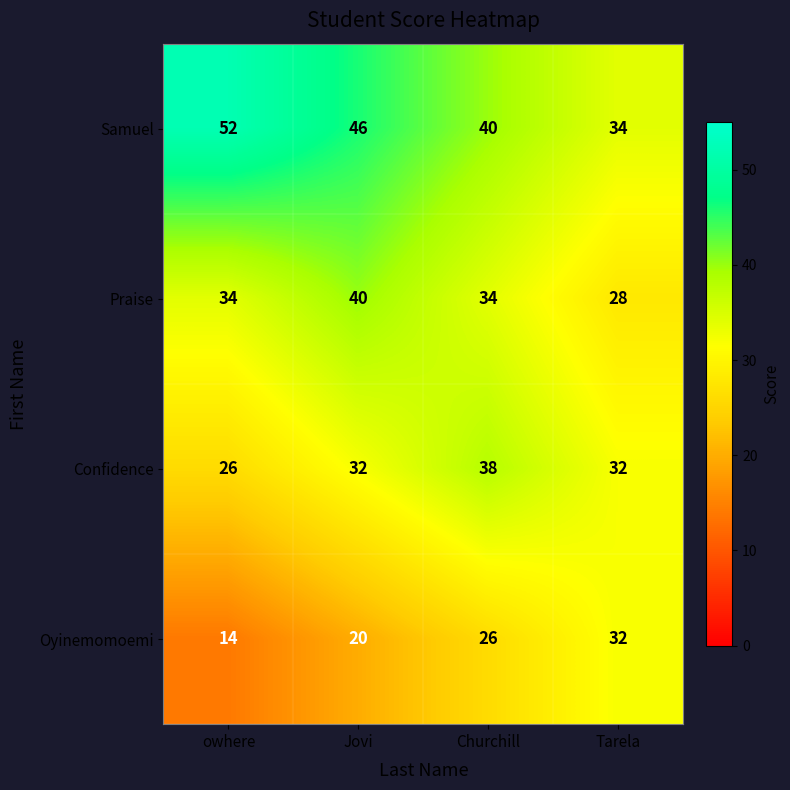

The Praise series shows 46 at Tarela. True or false?

False